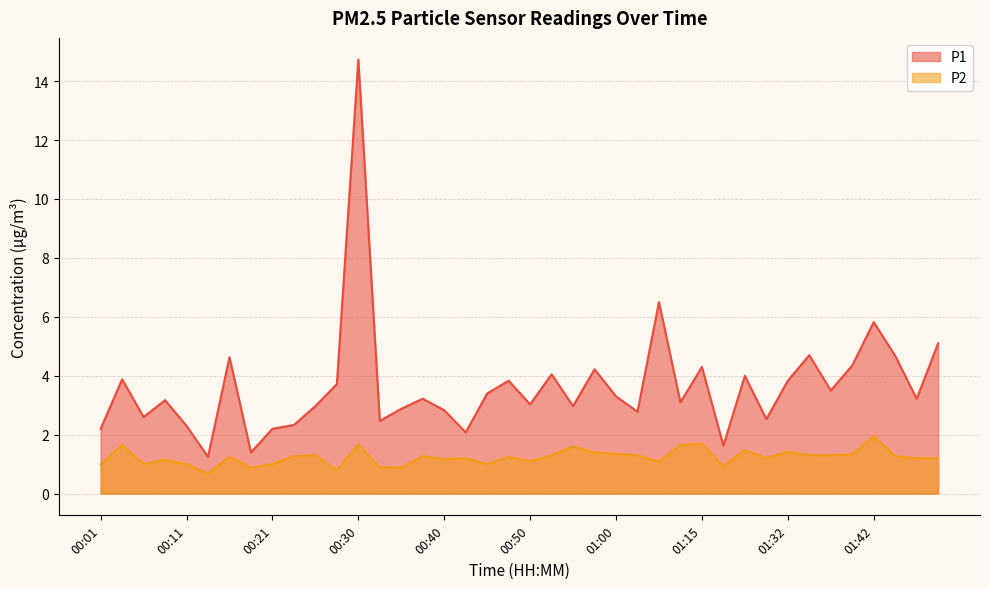

Rank the categories by P2 value from lowest to highest.

00:13, 00:28, 00:18, 00:35, 00:33, 01:18, 00:01, 00:06, 00:11, 00:21, 00:45, 01:05, 00:50, 00:08, 00:40, 00:42, 01:29, 01:47, 01:50, 00:16, 00:47, 00:23, 00:38, 01:45, 00:25, 00:52, 01:02, 01:34, 01:37, 01:40, 01:00, 00:57, 01:32, 01:21, 00:55, 00:04, 01:12, 00:30, 01:15, 01:42